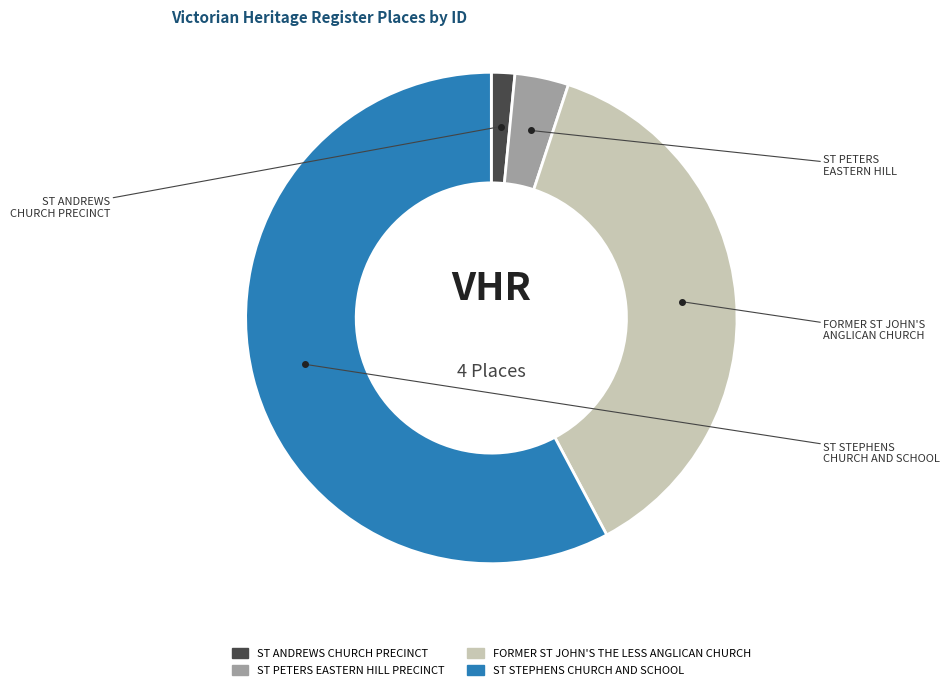

Does ST PETERS EASTERN HILL PRECINCT account for over 50% of the chart?

No